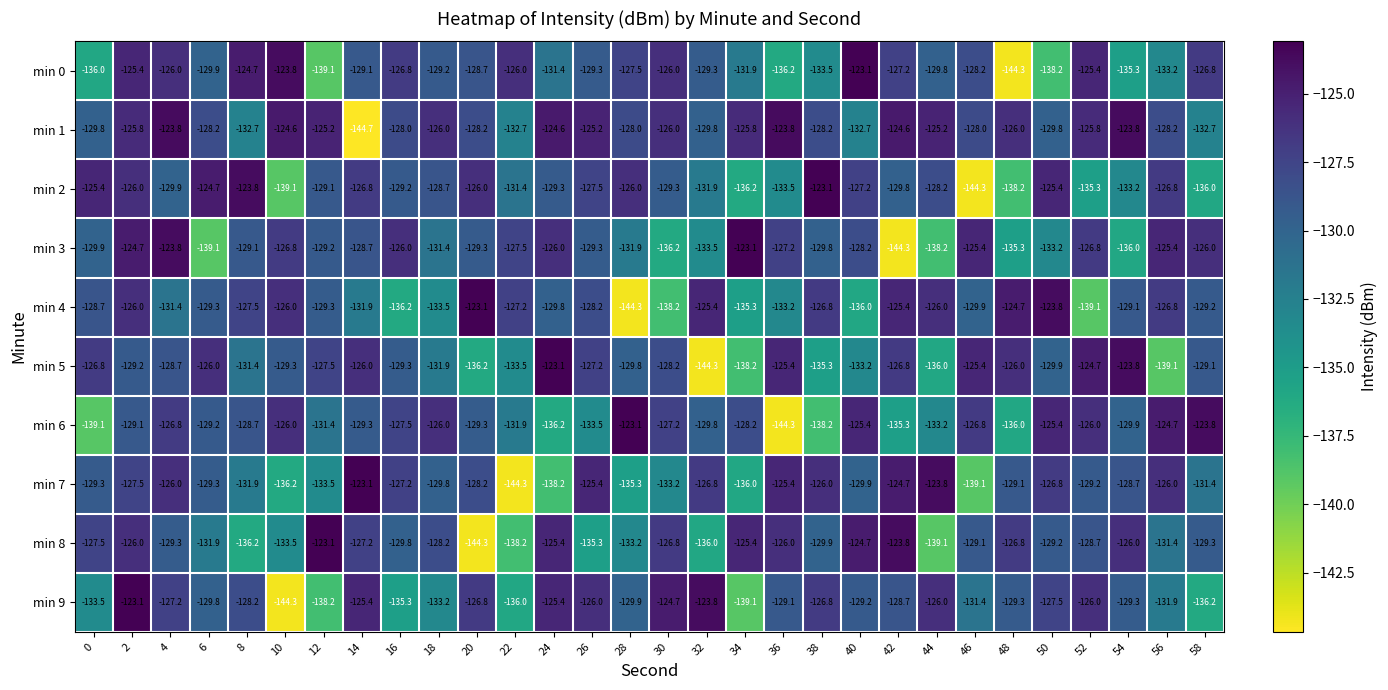

What is the difference between the maximum and minimum values in the min 7 series?

21.2